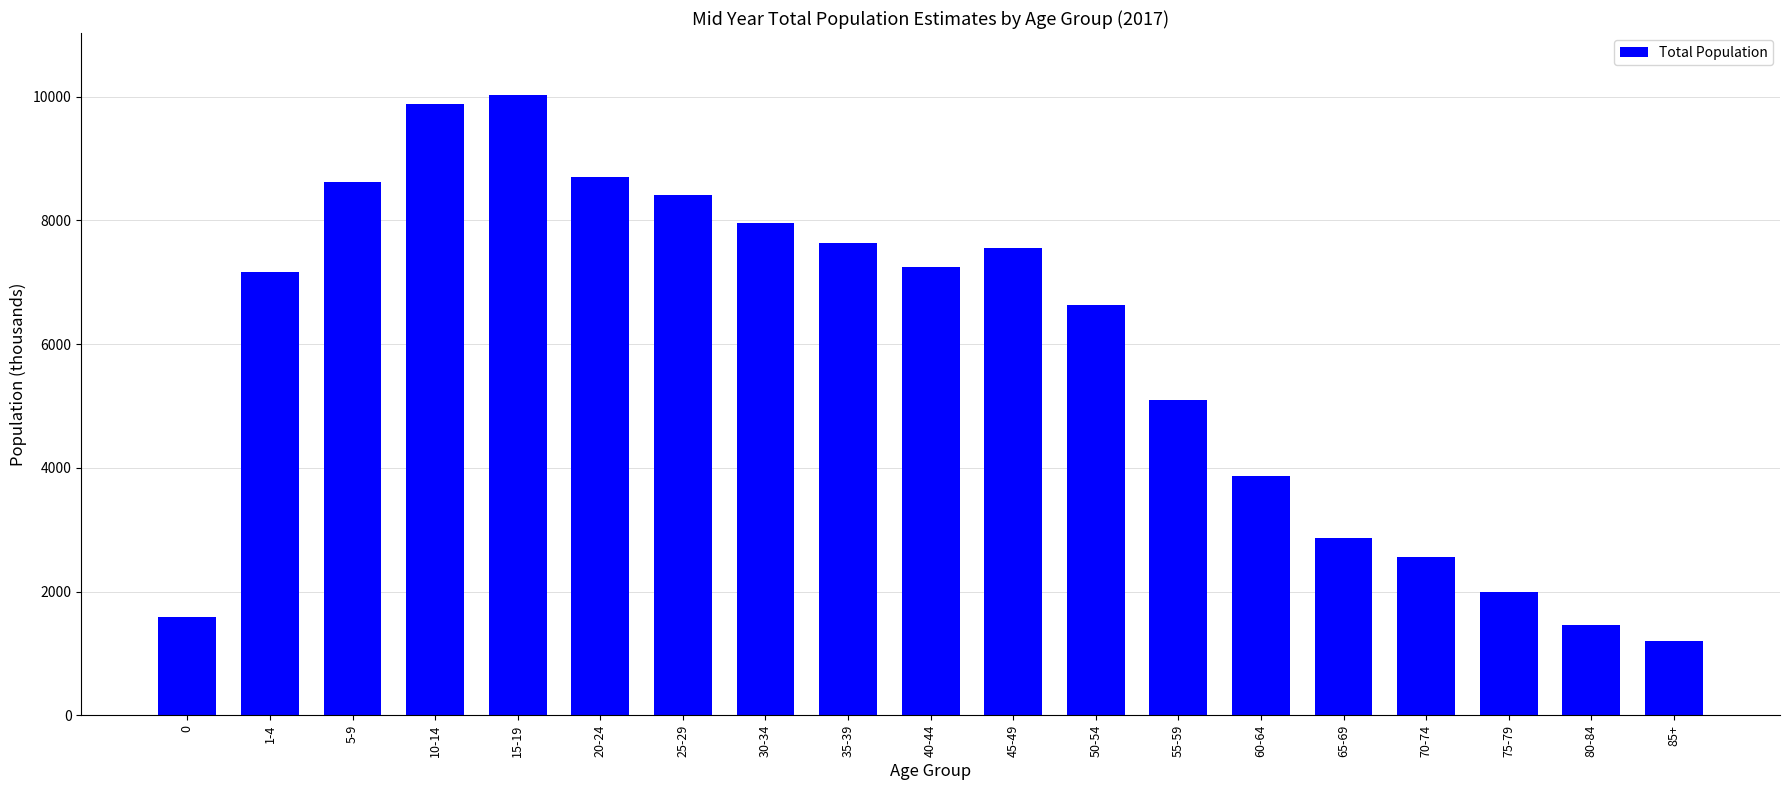

What is the label of the 7th bar from the right?

55-59